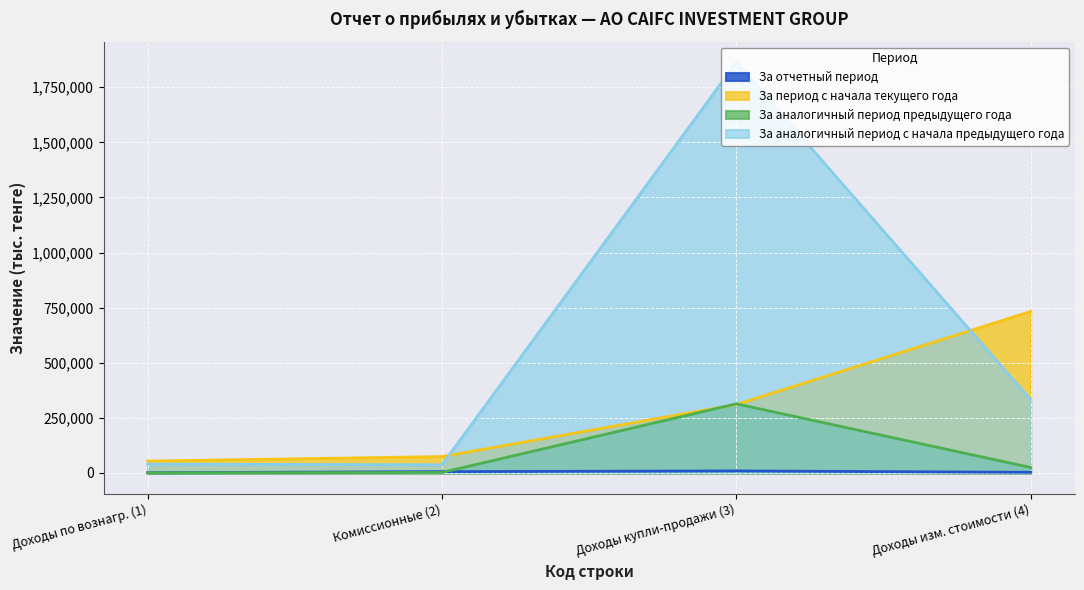

How many lines are shown in the chart?

4